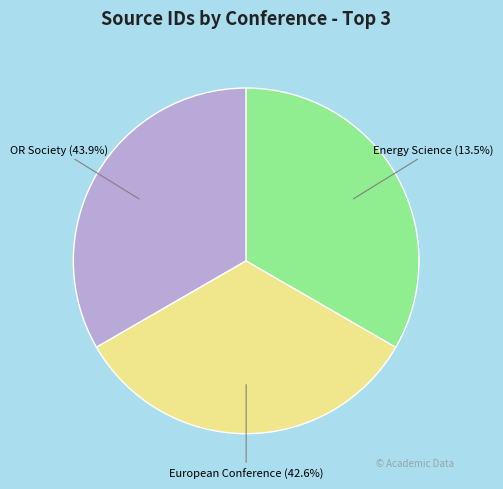

Is it true that Advances in Energy Science and Equipment is 33% of the pie?

True